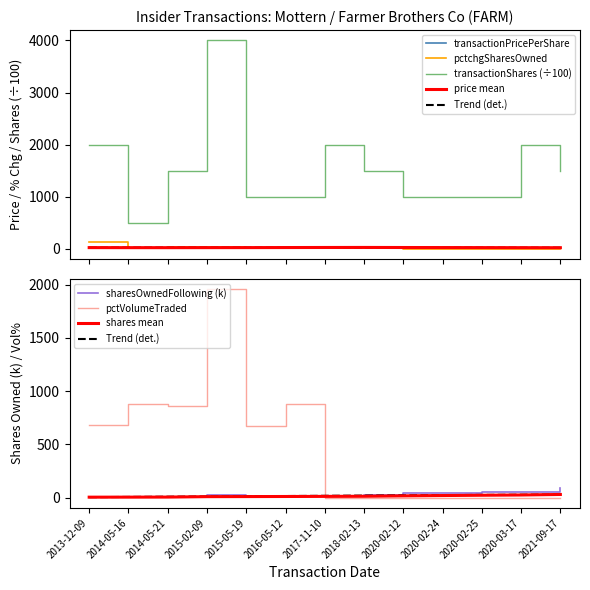

Does the chart display data point markers on the line(s)?

No